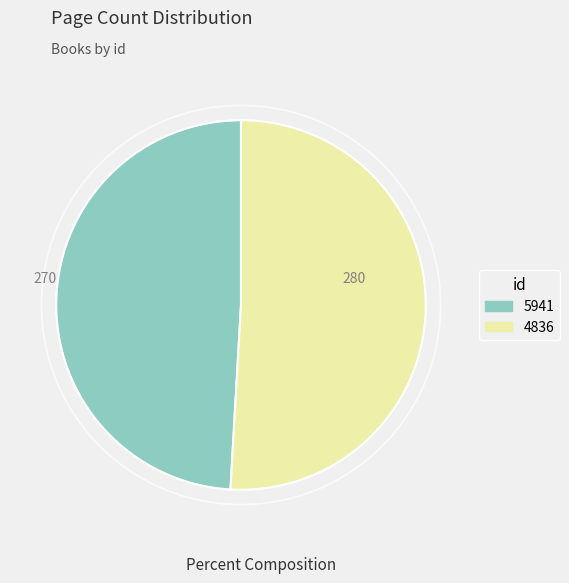

What is the largest slice in the pie chart?

4836